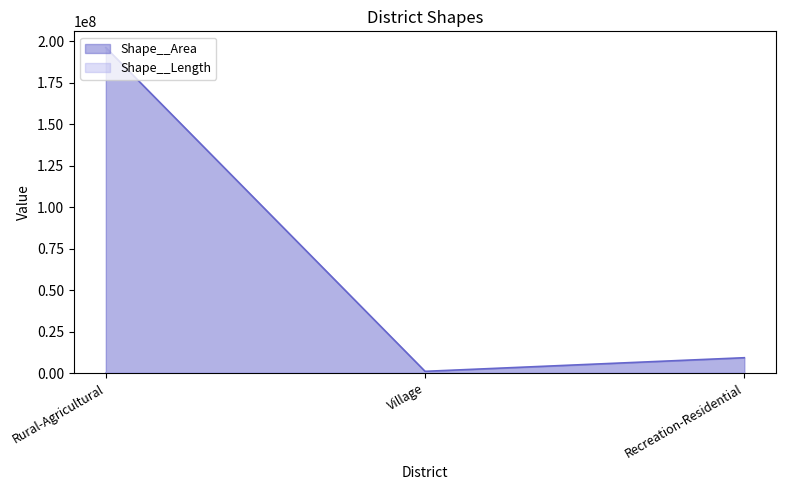

List the series in order of their peak value, highest first.

Shape__Area, Shape__Length